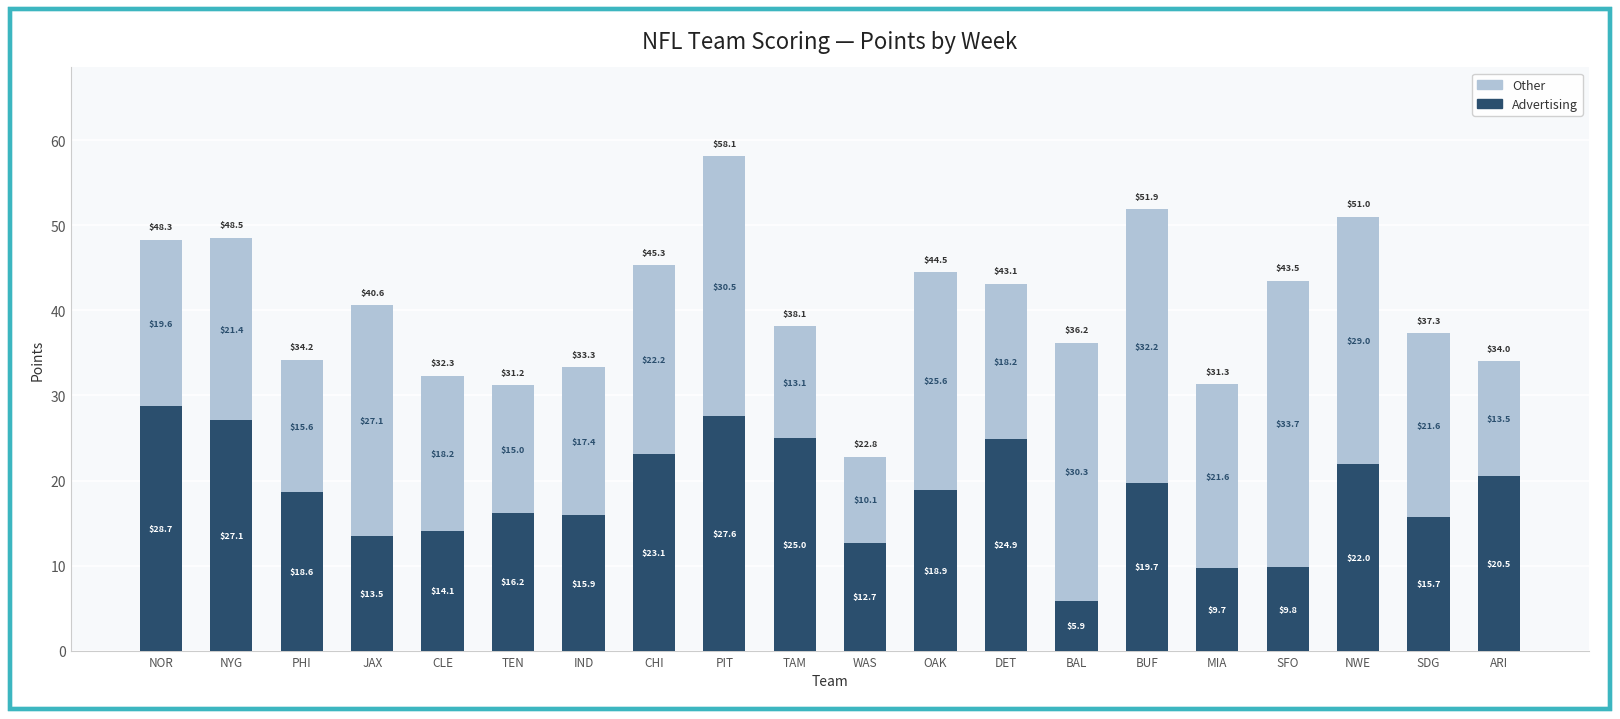

What is the value of the Advertising bar at the 11th from the left?

12.7